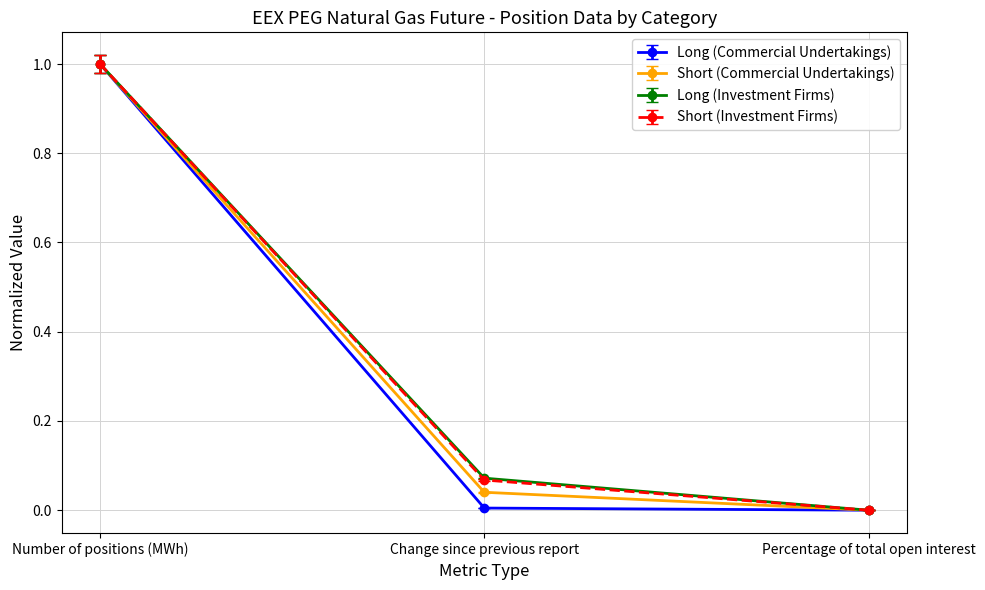

Which series changed the most between Number of positions (MWh) and Percentage of total open interest?

Long (Commercial Undertakings)